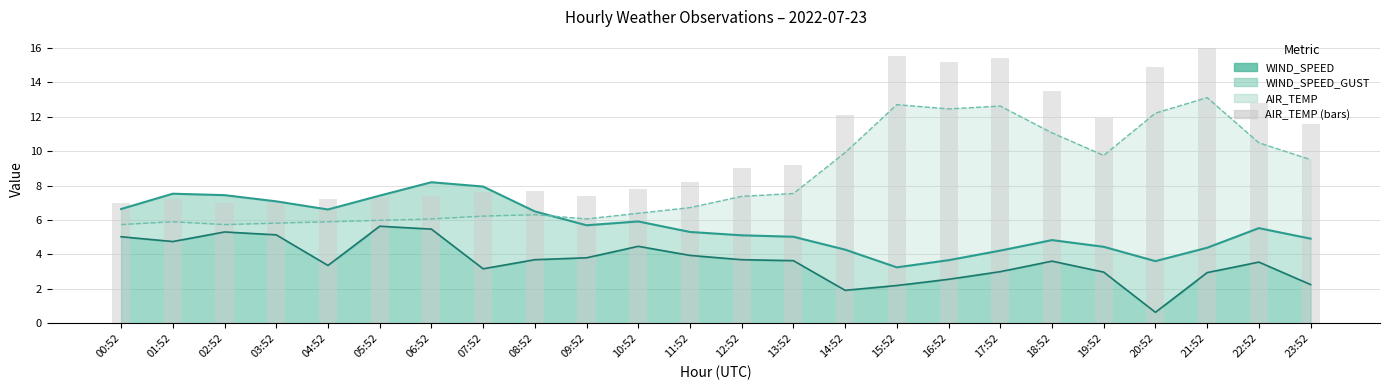

What is the maximum value shown in the chart?

16.0